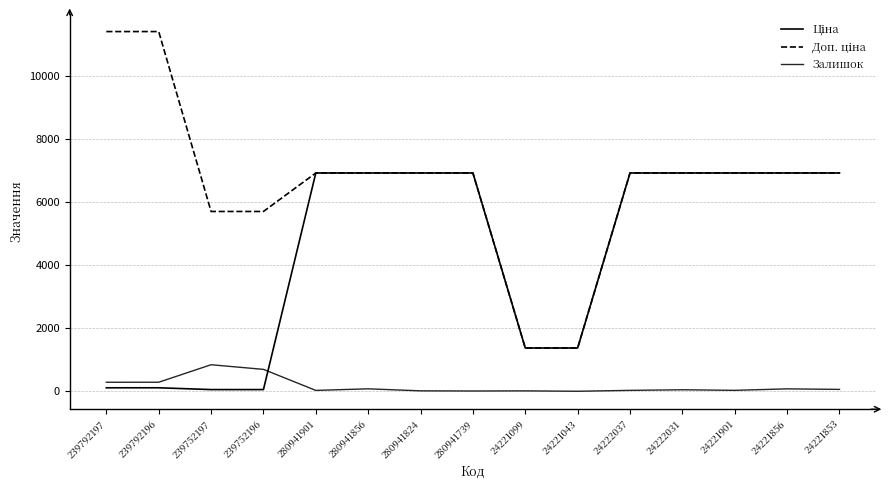

How many lines are shown in the chart?

3